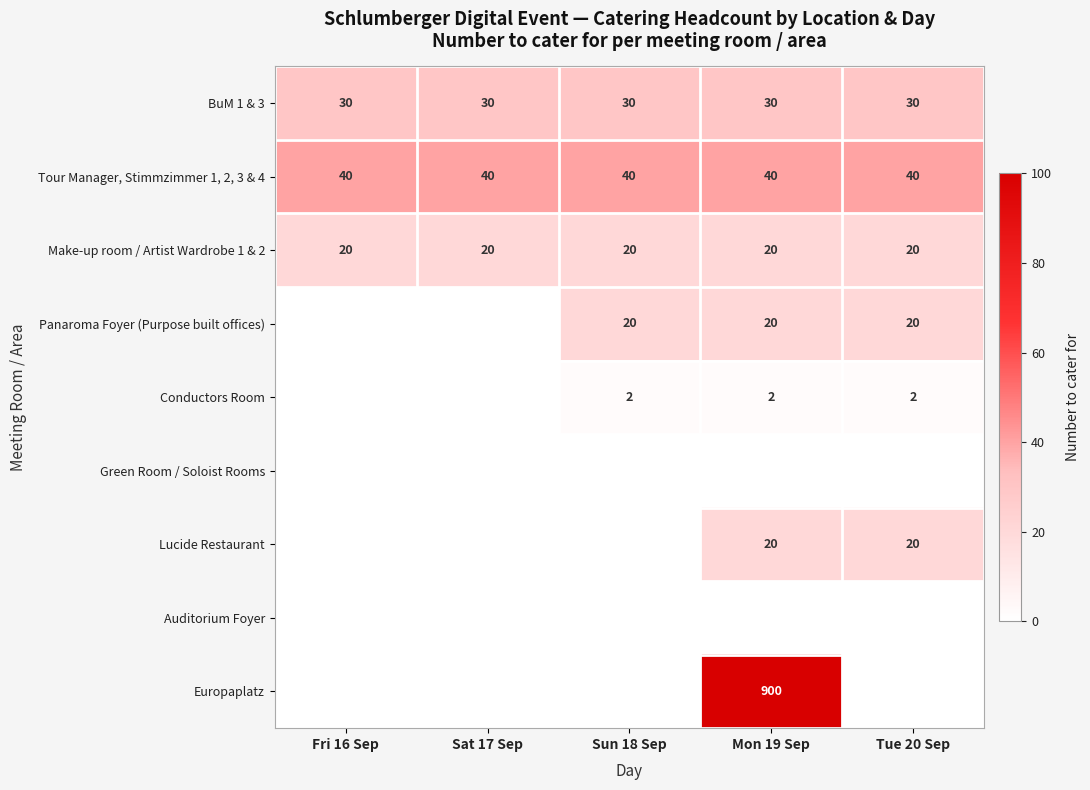

At which category is the sum across all series the highest?

Mon 19 Sep